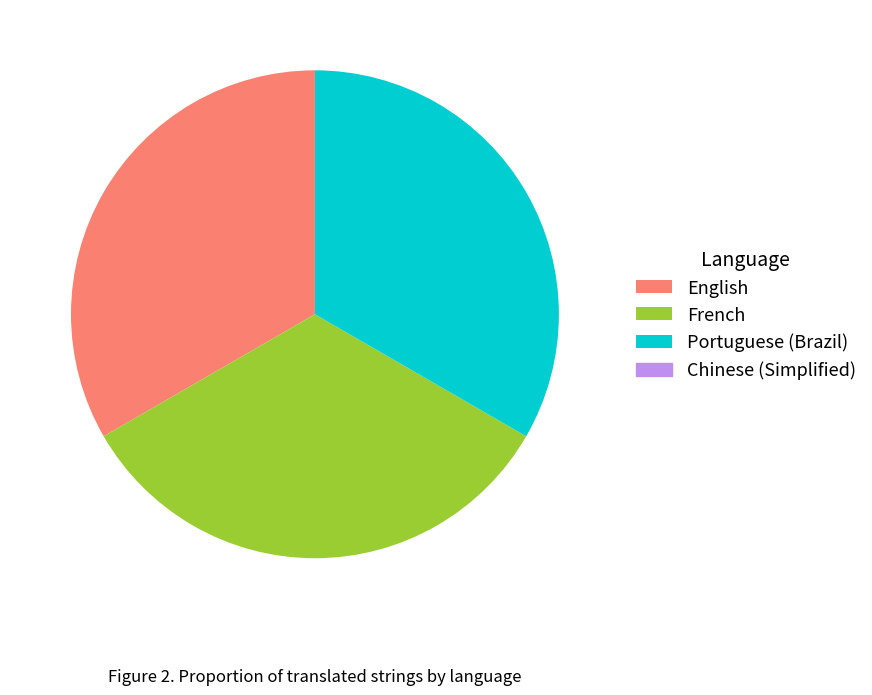

How many slices are in this pie chart?

3